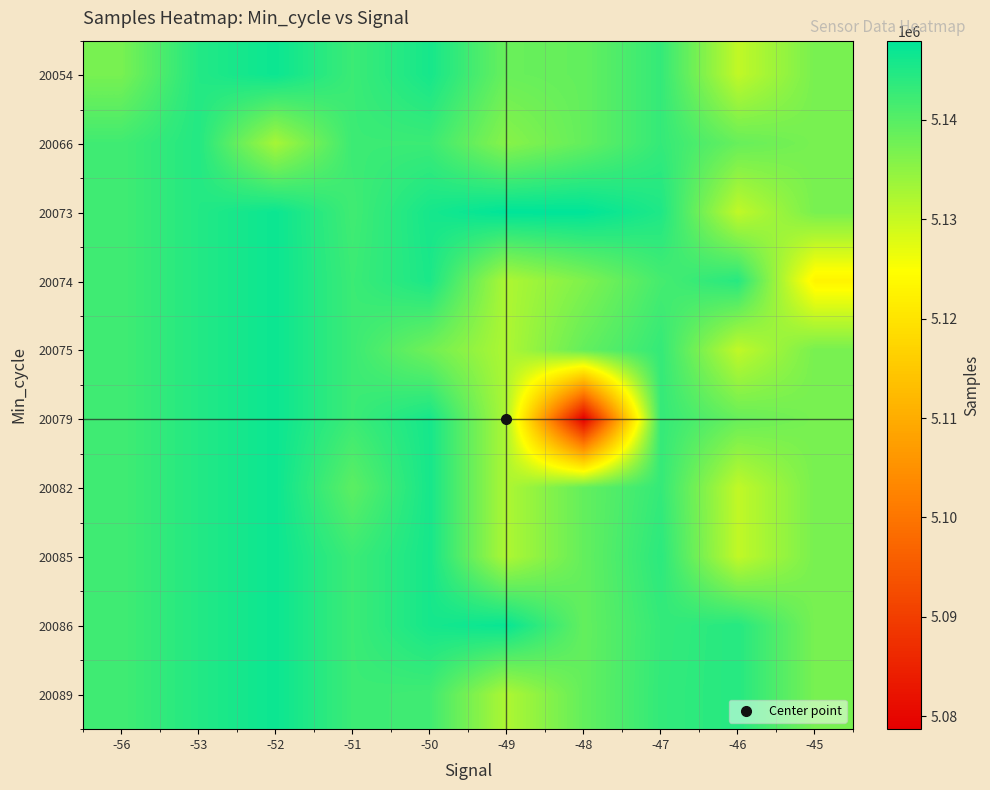

What is the maximum value shown in the chart?

5147948